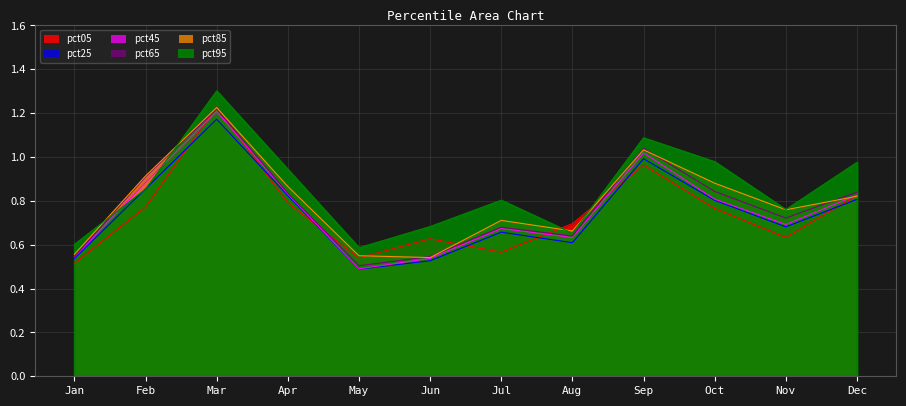

Reading left to right, what are all the values shown in this chart?

pct05: Jan=0.5	Feb=0.8	Mar=1.2	Apr=0.8	May=0.5	Jun=0.6	Jul=0.6	Aug=0.7	Sep=1.0	Oct=0.8	Nov=0.6	Dec=0.8
pct25: Jan=0.5	Feb=0.9	Mar=1.2	Apr=0.8	May=0.5	Jun=0.5	Jul=0.7	Aug=0.6	Sep=1.0	Oct=0.8	Nov=0.7	Dec=0.8
pct45: Jan=0.5	Feb=0.9	Mar=1.2	Apr=0.8	May=0.5	Jun=0.5	Jul=0.7	Aug=0.6	Sep=1.0	Oct=0.8	Nov=0.7	Dec=0.8
pct65: Jan=0.5	Feb=0.9	Mar=1.2	Apr=0.8	May=0.5	Jun=0.5	Jul=0.7	Aug=0.6	Sep=1.0	Oct=0.8	Nov=0.7	Dec=0.8
pct85: Jan=0.6	Feb=0.9	Mar=1.2	Apr=0.9	May=0.5	Jun=0.5	Jul=0.7	Aug=0.7	Sep=1.0	Oct=0.9	Nov=0.8	Dec=0.8
pct95: Jan=0.6	Feb=0.9	Mar=1.3	Apr=0.9	May=0.6	Jun=0.7	Jul=0.8	Aug=0.7	Sep=1.1	Oct=1.0	Nov=0.8	Dec=1.0